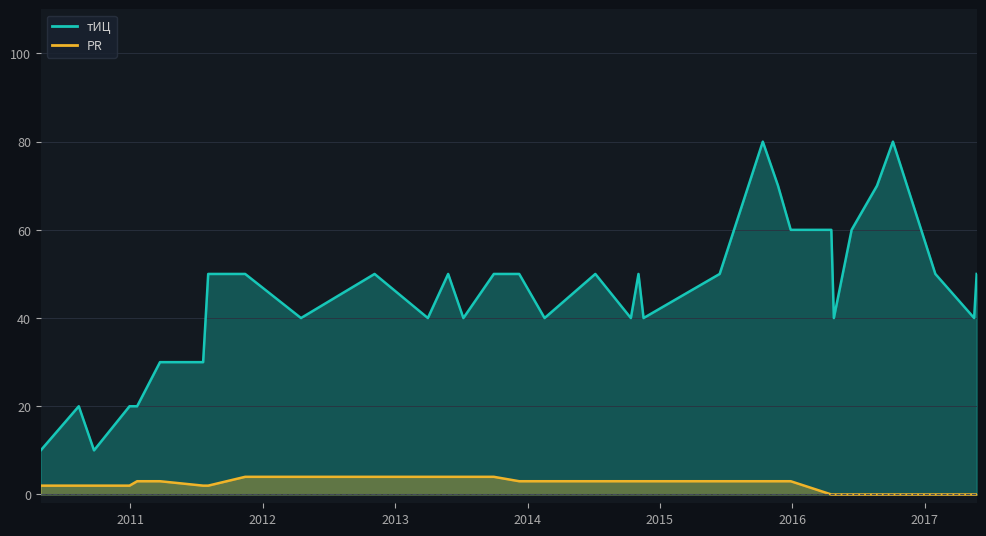

Does the chart display data point markers on the line(s)?

No